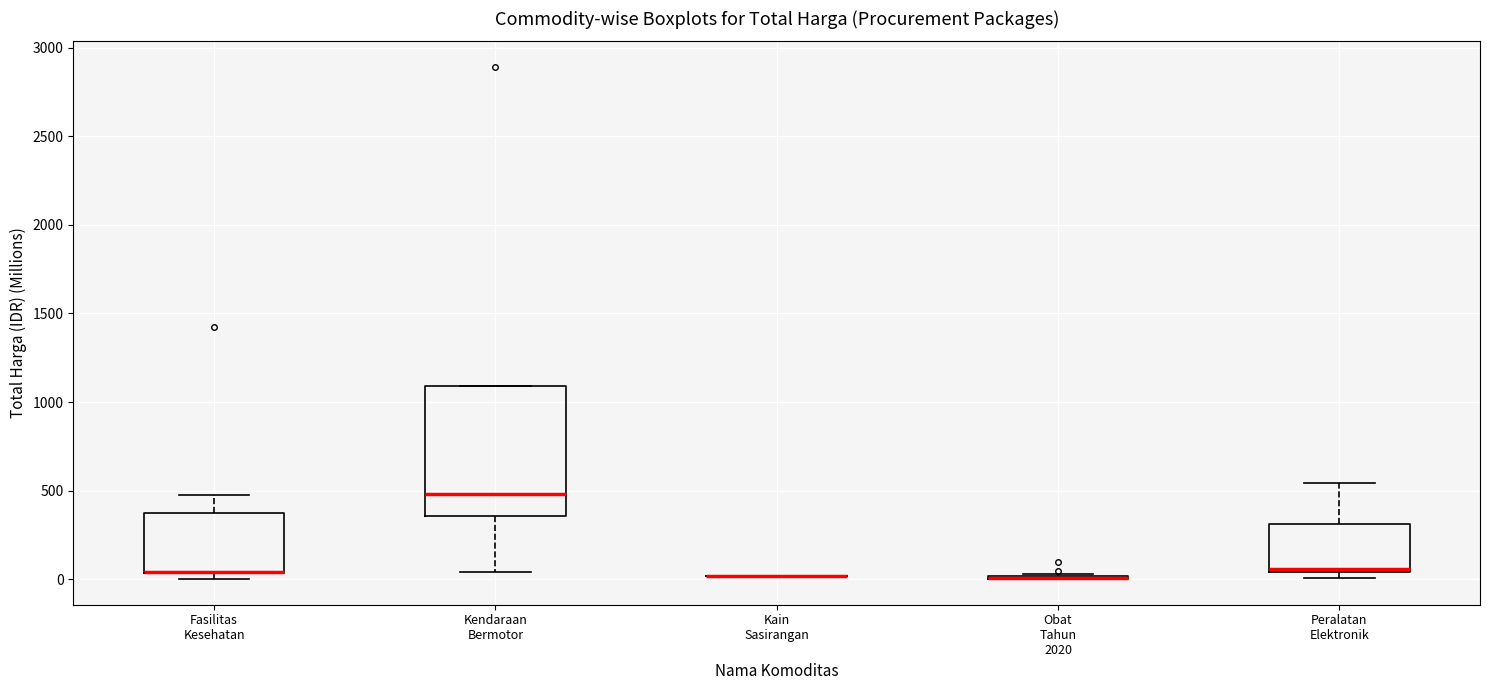

Reading left to right, transcribe this box plot: for each box, give where its median line is, the range the box spans, and where its two whiskers end, as read against the y-axis. The values are not printed on the chart, so give them approximately, as read against the axis.

Fasilitas Kesehatan: median 50 (drawn on the box's lower edge), box 50 to 350, whiskers 0 to 500
Kendaraan Bermotor: median 500, box 350 to 1100, whiskers 50 to 1100
Kain Sasirangan: box collapsed to a line at 0, whiskers 0 to 0
Obat Tahun 2020: box collapsed to a line at 0, whiskers 0 to 50
Peralatan Elektronik: median 50, box 50 to 300, whiskers 0 to 550